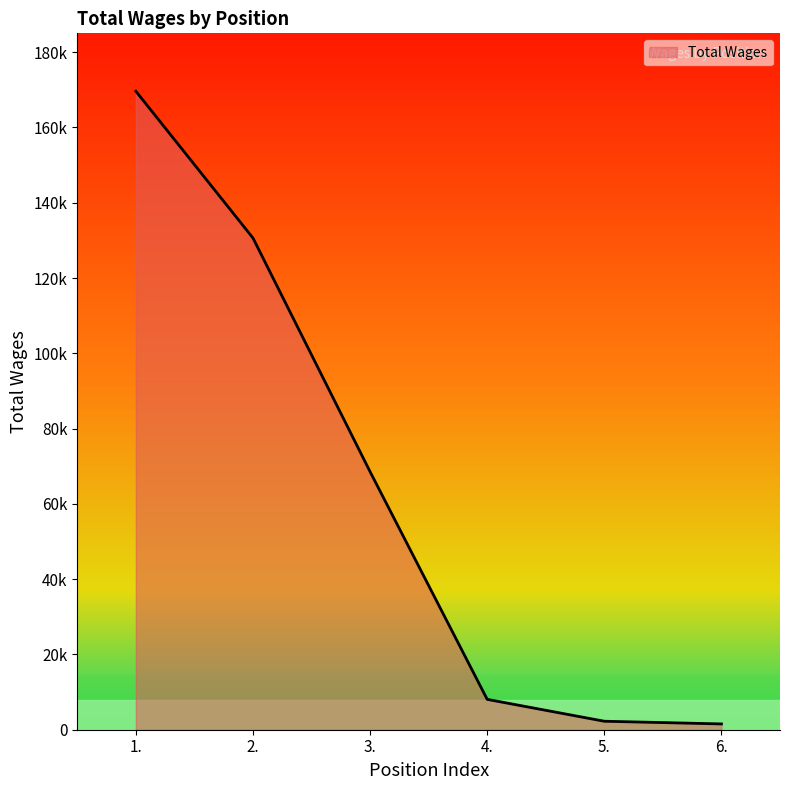

List the labels in order of value, largest first.

1., 2., 3., 4., 5., 6.